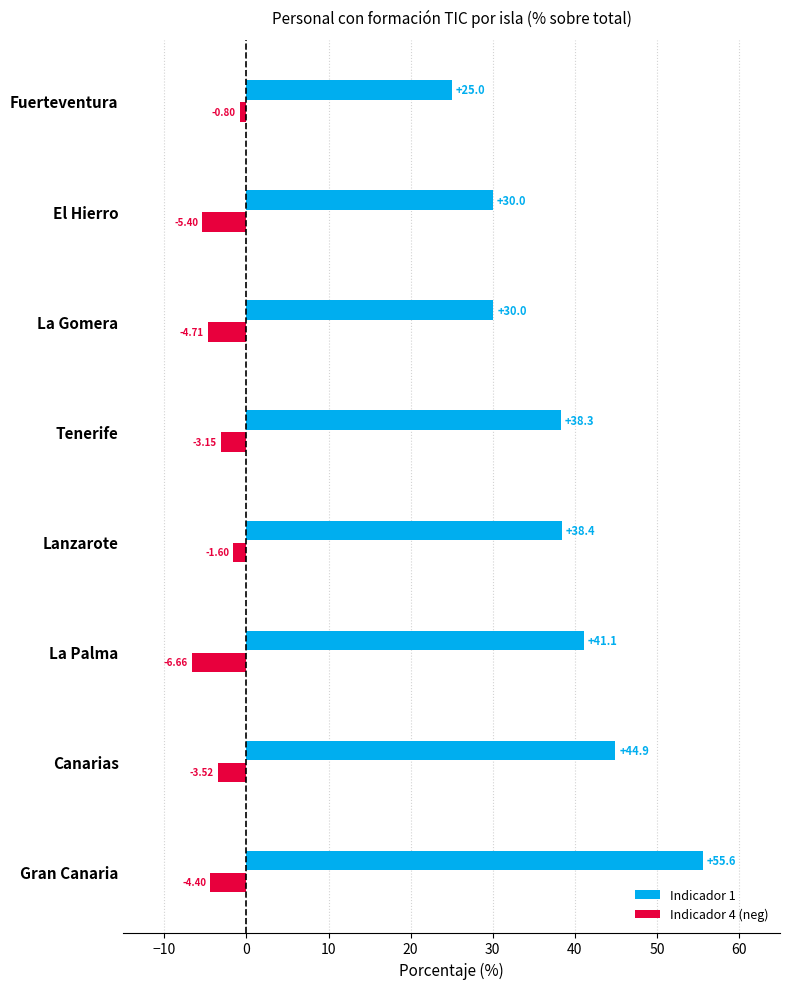

Which category has the lowest value in the Indicador 1 series?

Fuerteventura